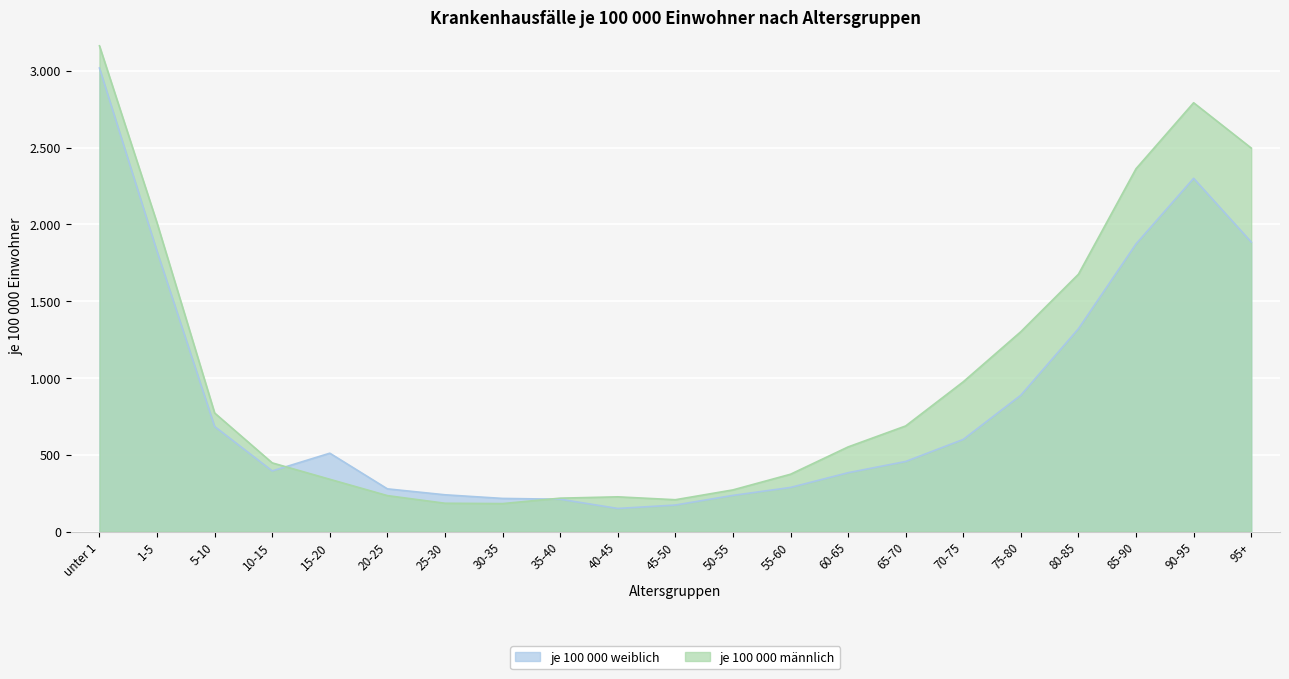

What is the sum of the je 100 000 männlich values at 20-25 and unter 1?

3397.3